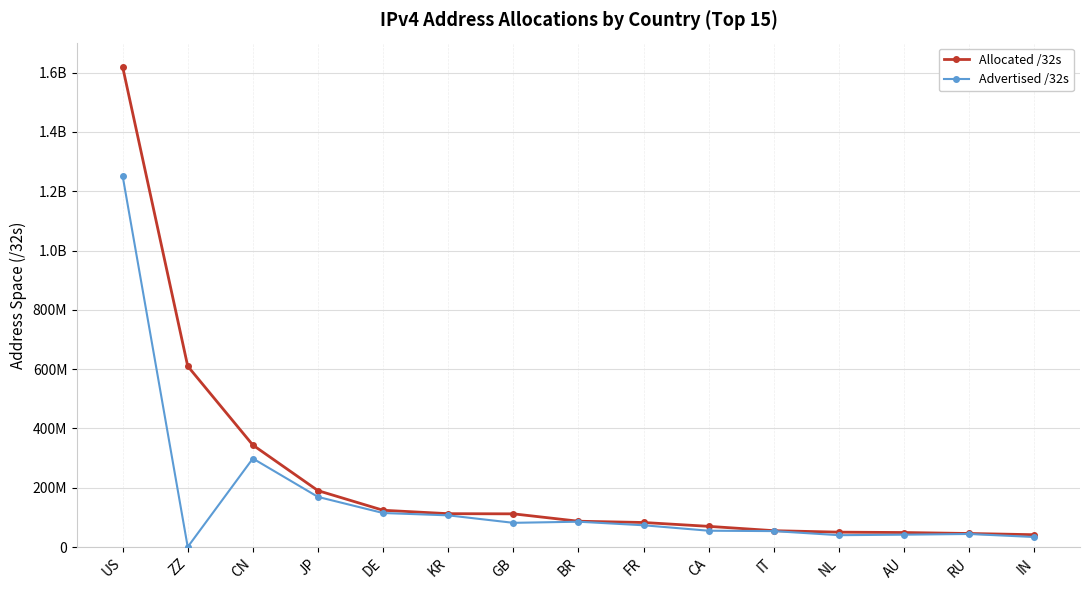

What are all the series names shown in the legend?

Allocated /32s, Advertised /32s